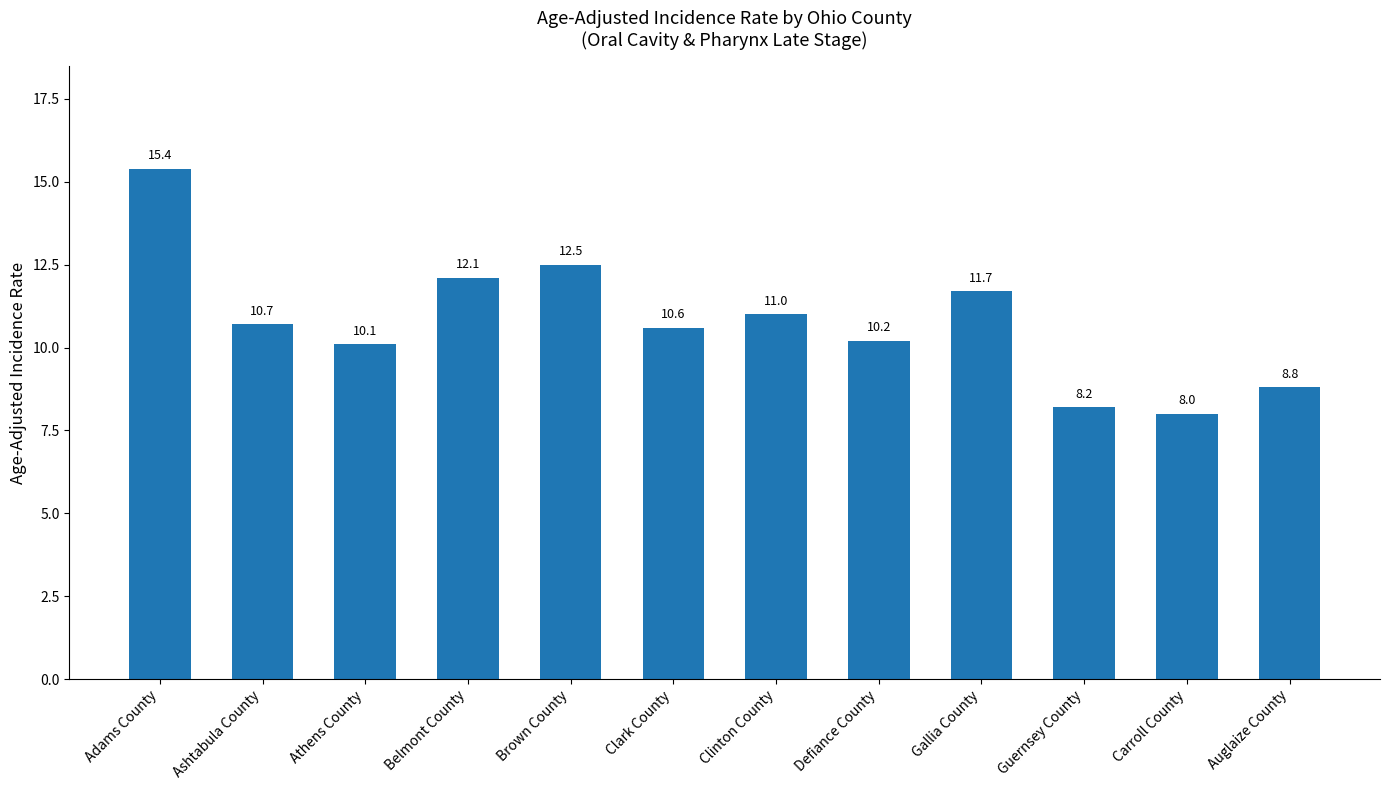

Which label corresponds to the smallest value in the chart?

Carroll County